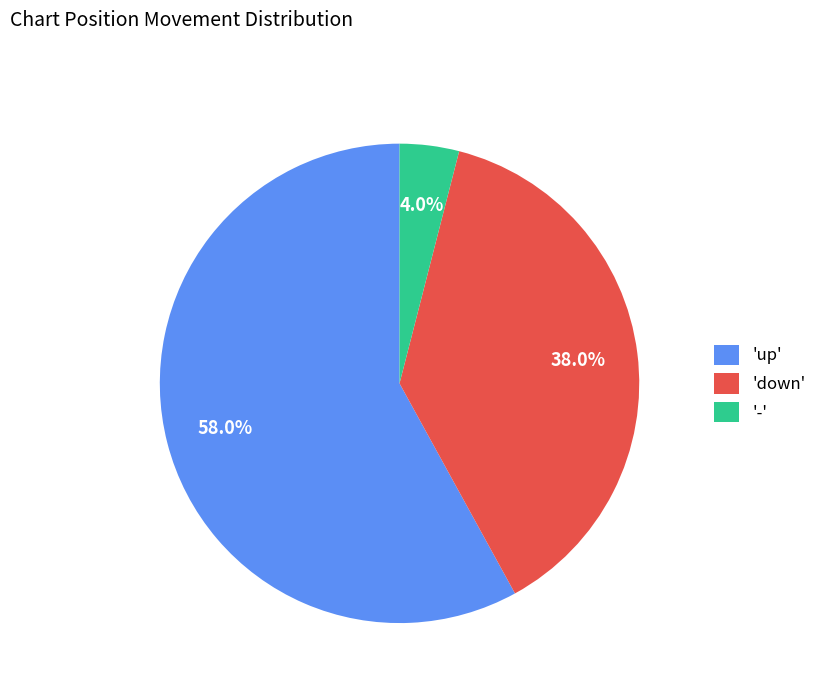

How many slices are in this pie chart?

3